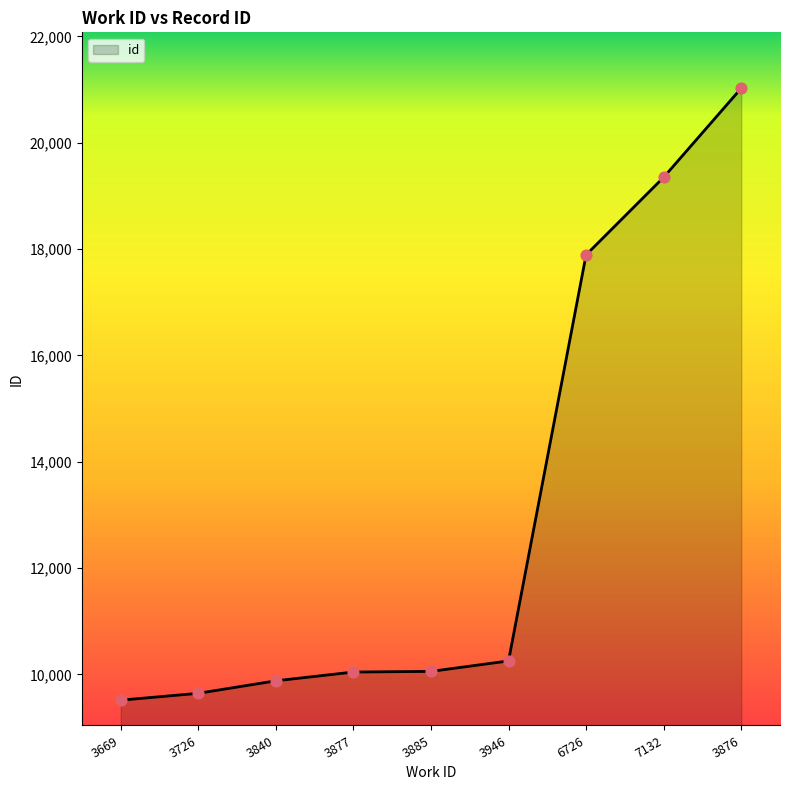

Approximately how many times larger is the value at 3885 compared to 3840?

1.0